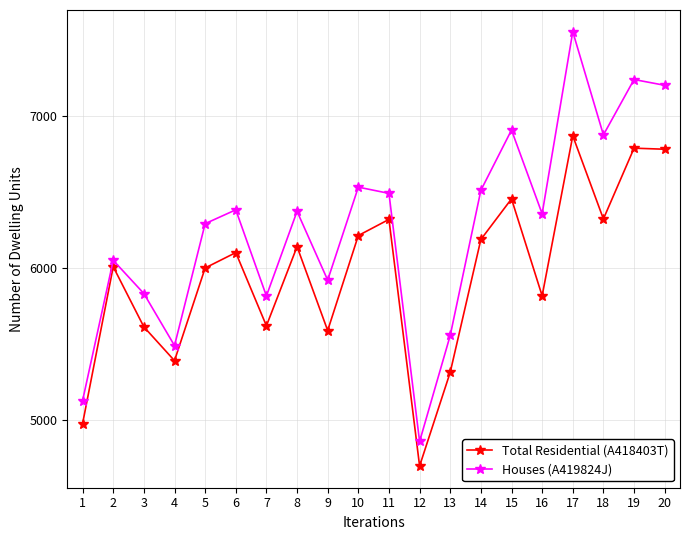

Which series has the widest spread of values?

Houses (A419824J)